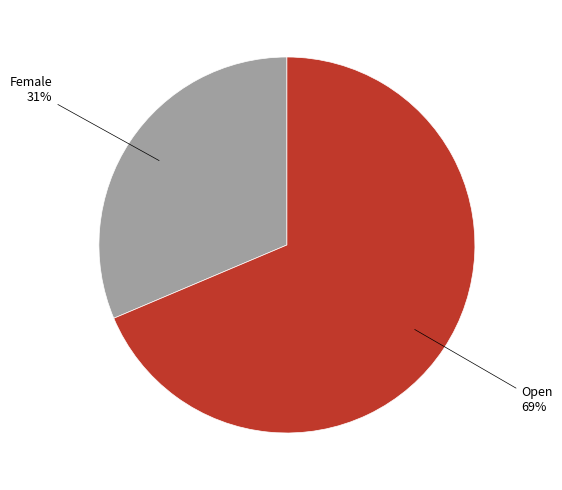

Is there a majority slice in this chart?

Yes